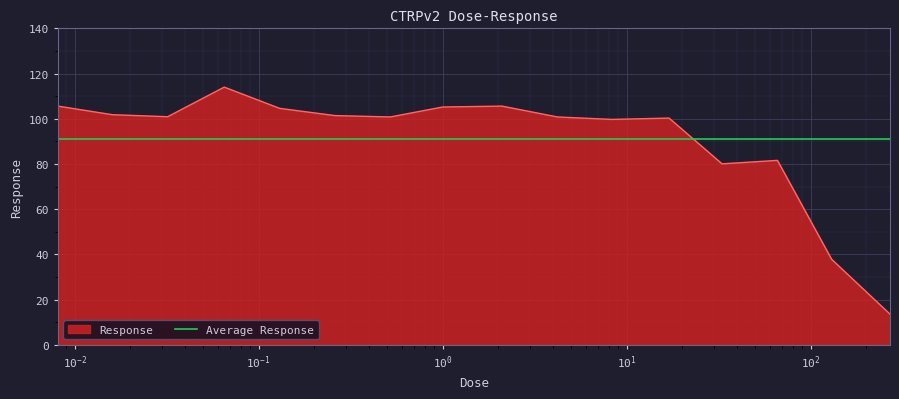

What is the difference between the values at 4.2 and 17.0?

0.5